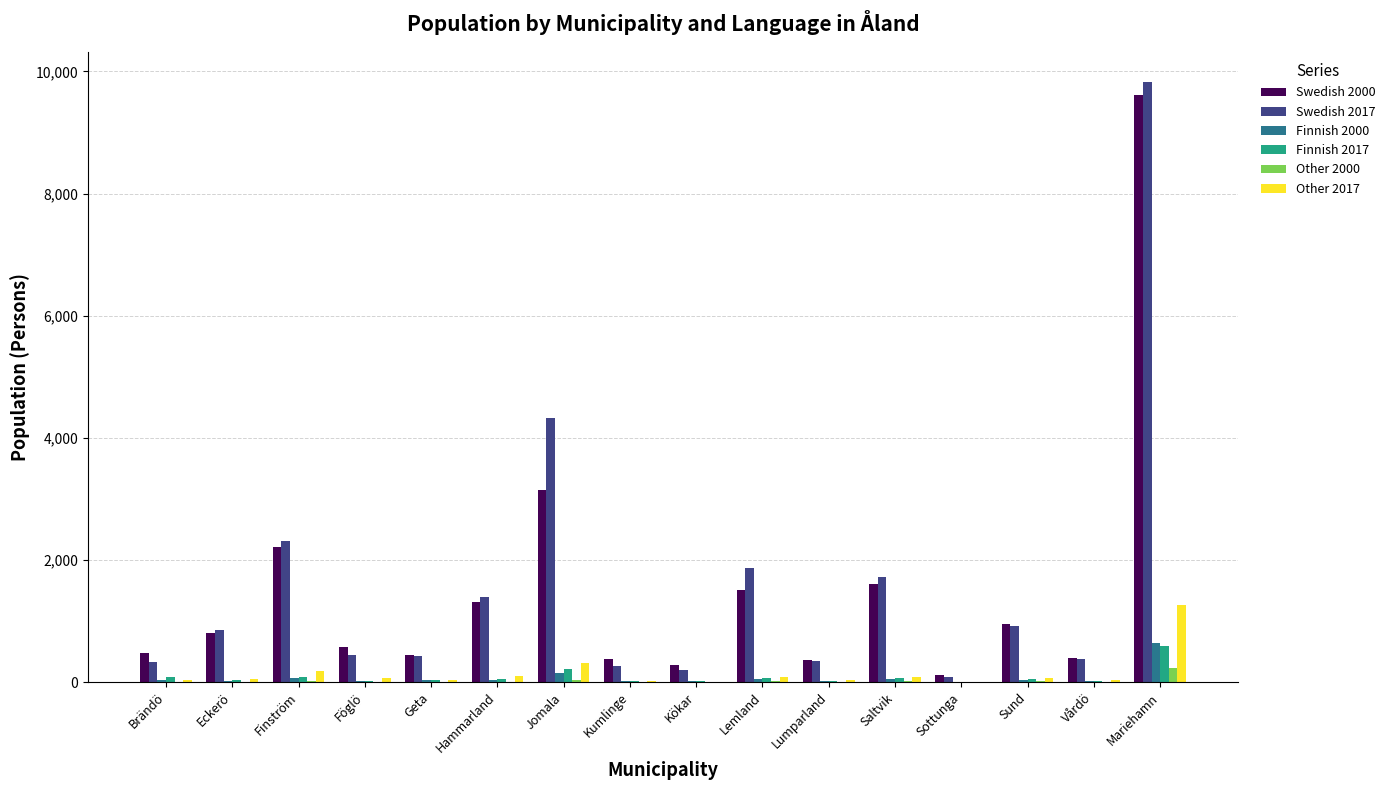

At which category does the chart reach its peak across all series?

Mariehamn